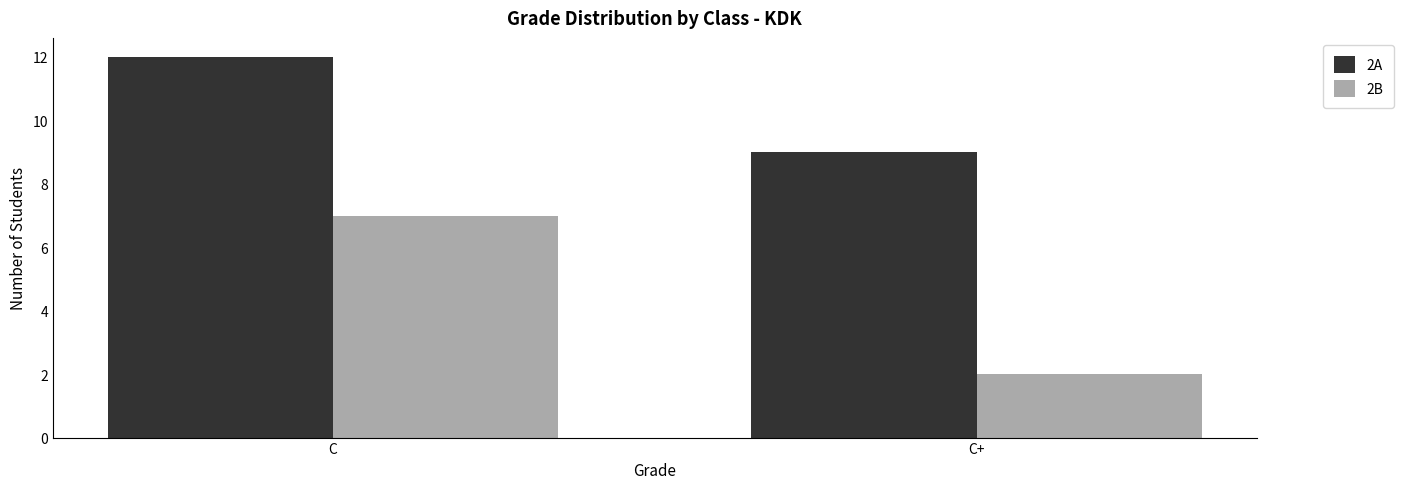

What is the sum of all 2A values?

21